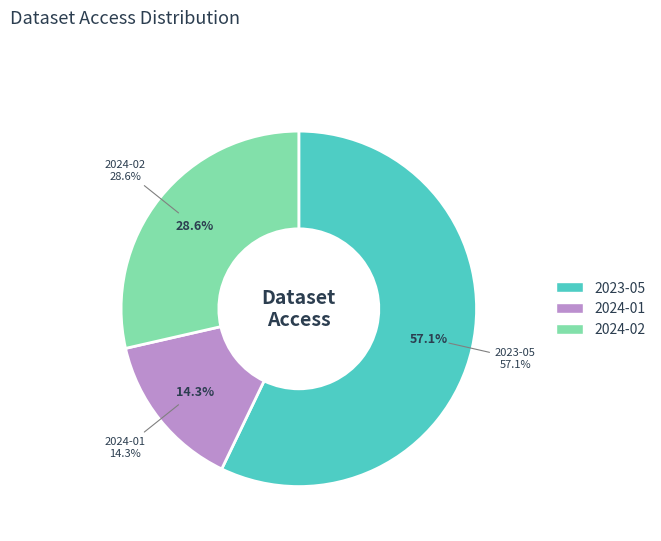

What is the largest slice in the pie chart?

2023-05